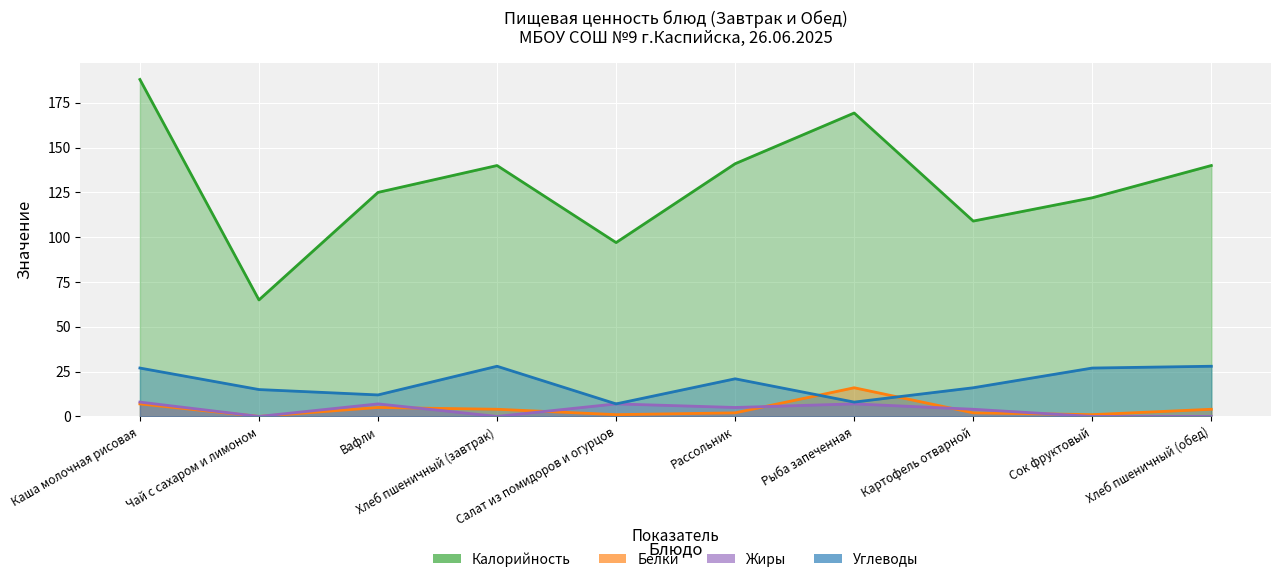

Which series has the widest spread of values?

Калорийность